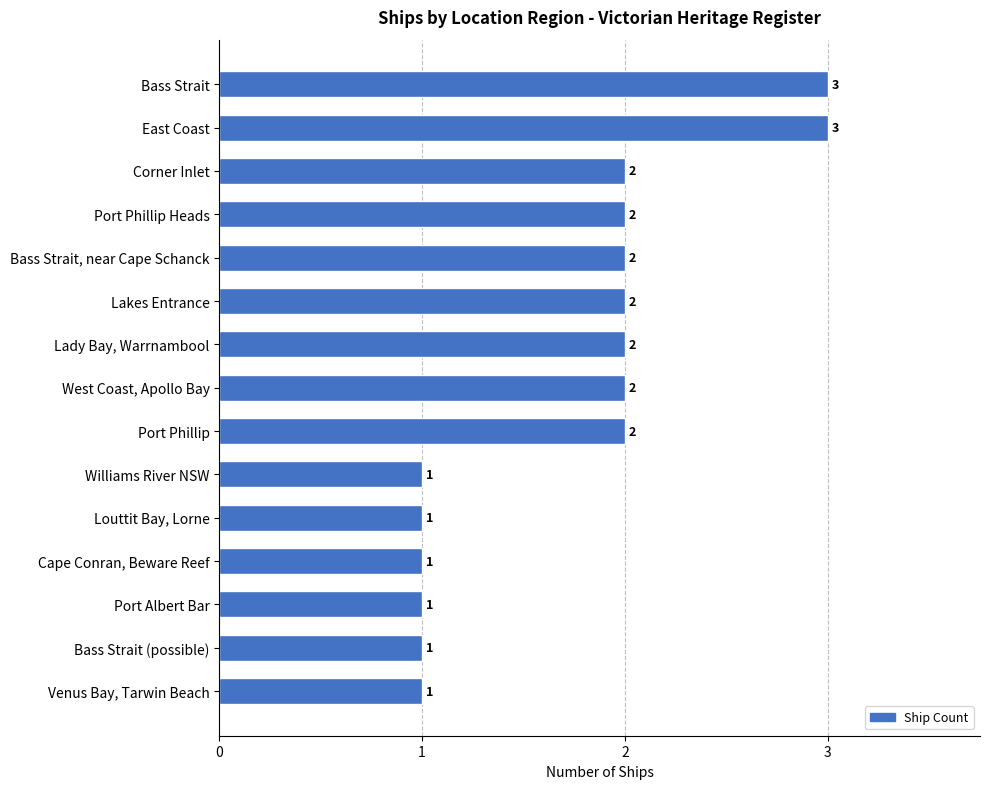

What is the sum of all values?

26